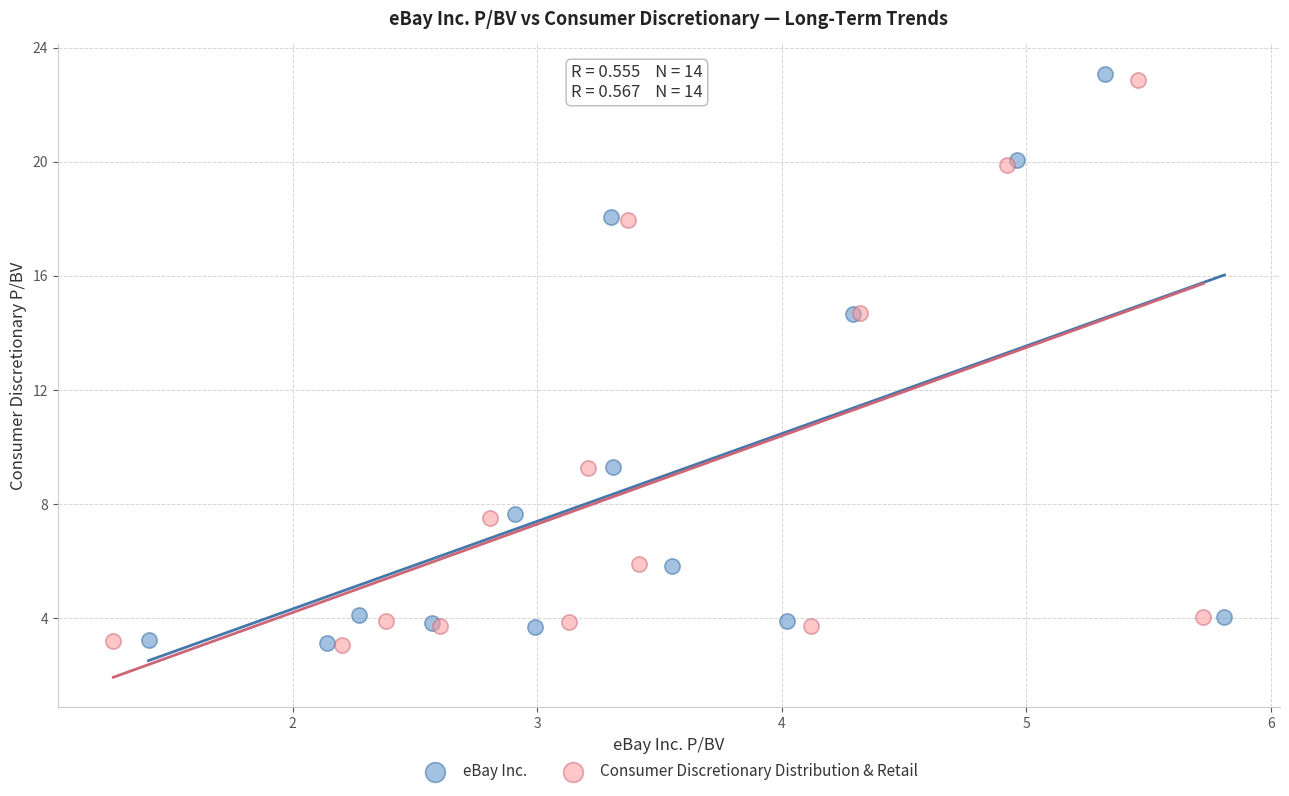

What are all the series names shown in the legend?

eBay Inc., Consumer Discretionary Distribution & Retail